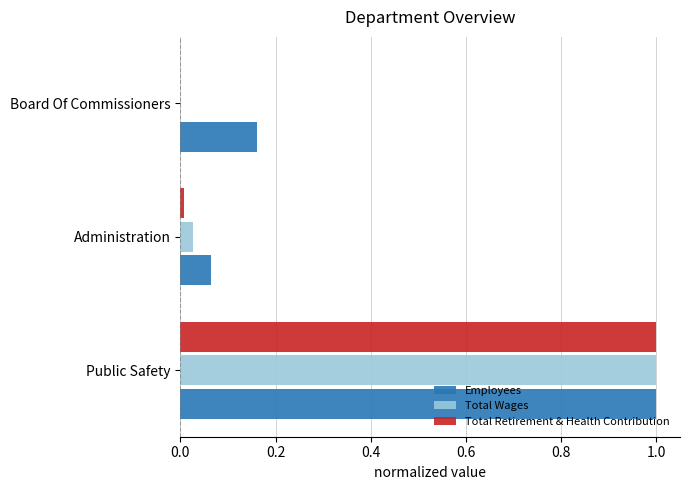

What is the approximate value of Total Wages at Public Safety?

1.0